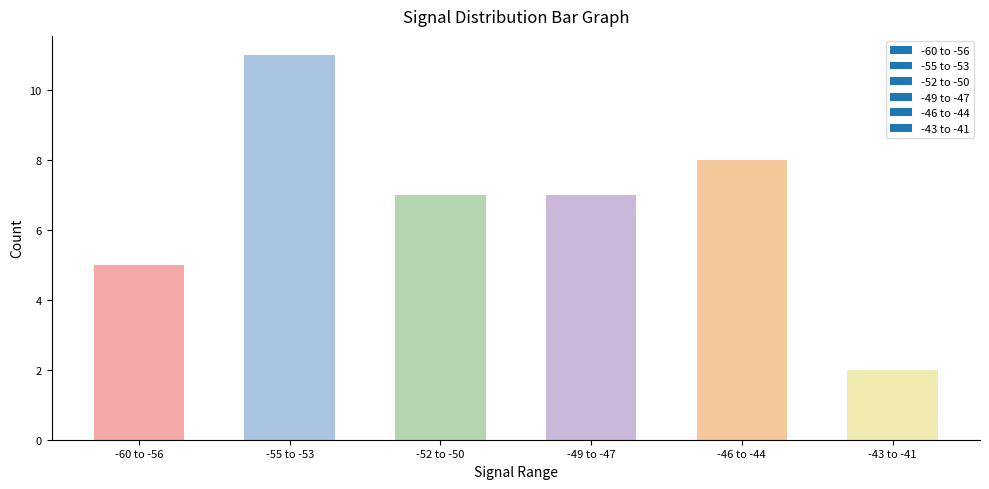

What position from the left is -55 to -53?

2